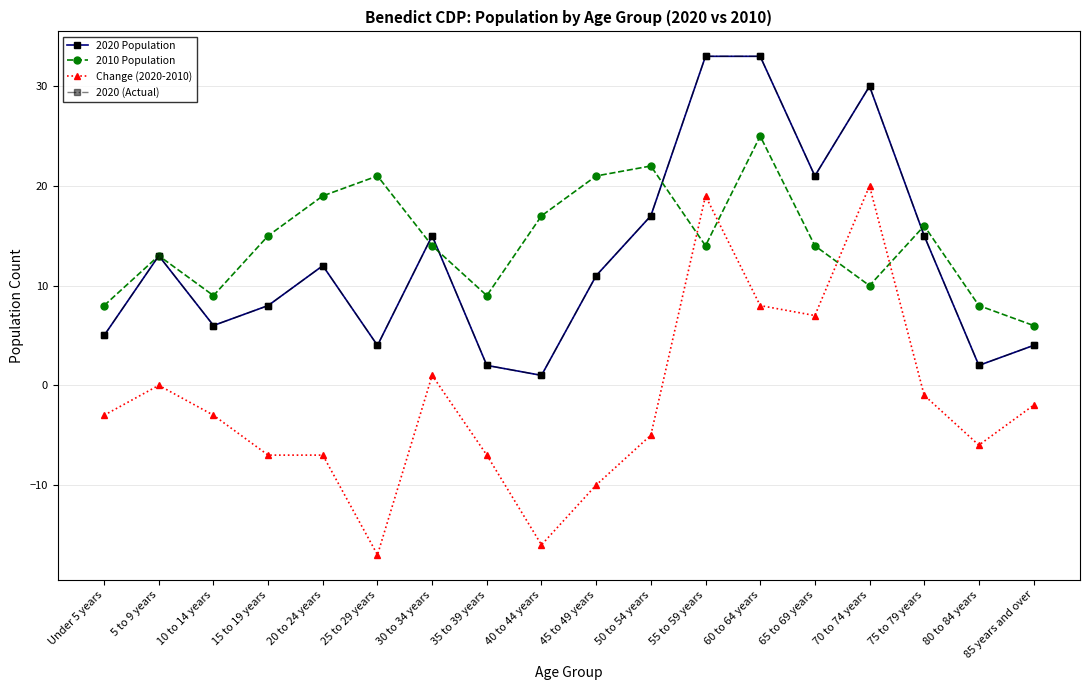

Is this an area chart (filled region under the line)?

No